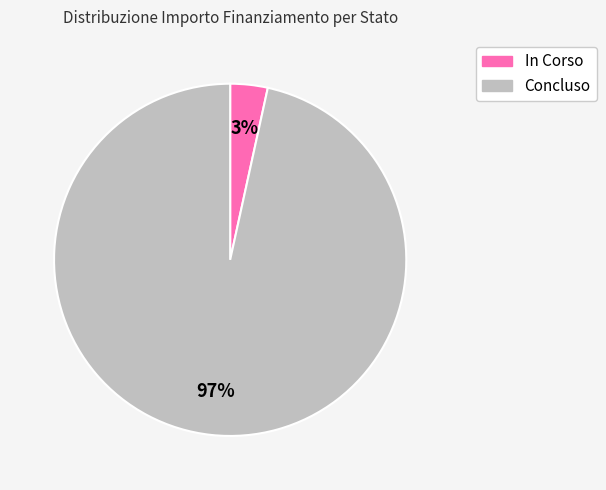

To the nearest percent, what is the average slice percentage?

50%